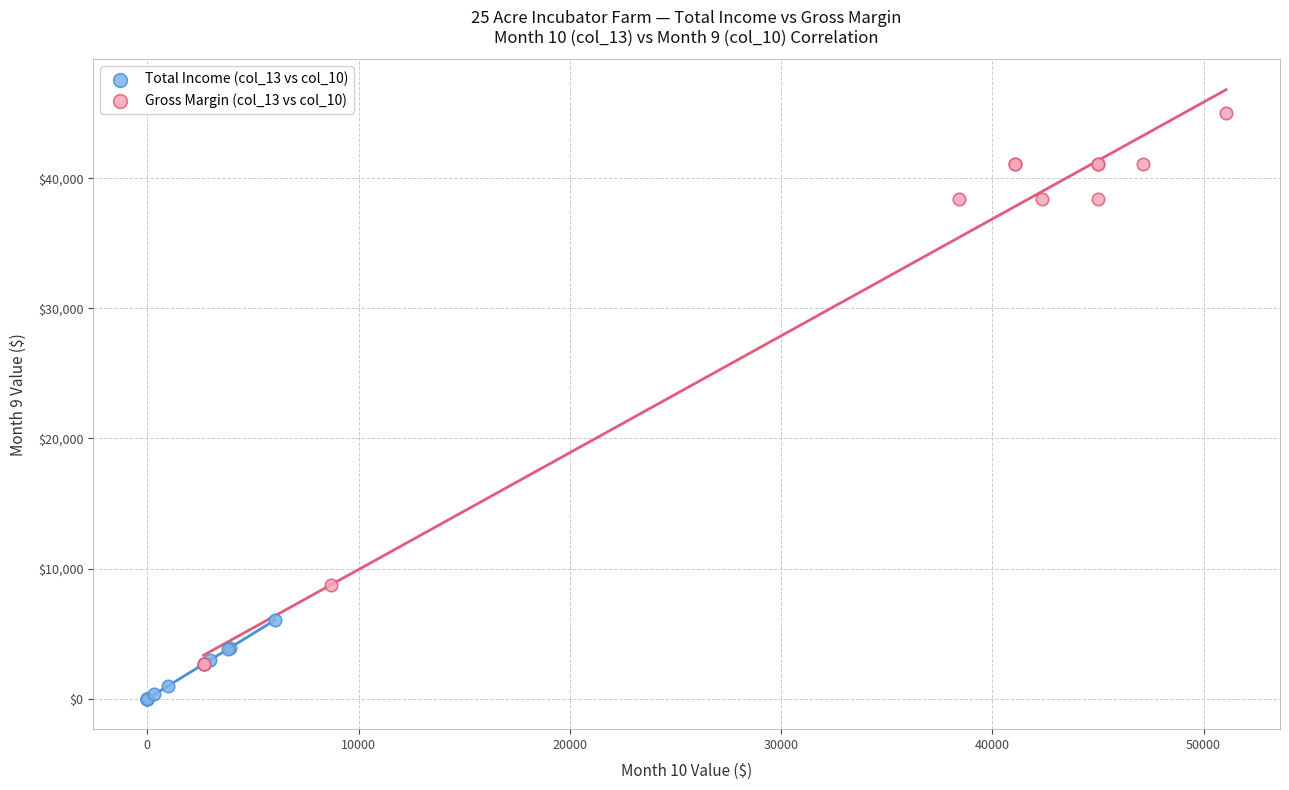

Which series reaches the minimum Y coordinate?

Total Income (col_13 vs col_10)